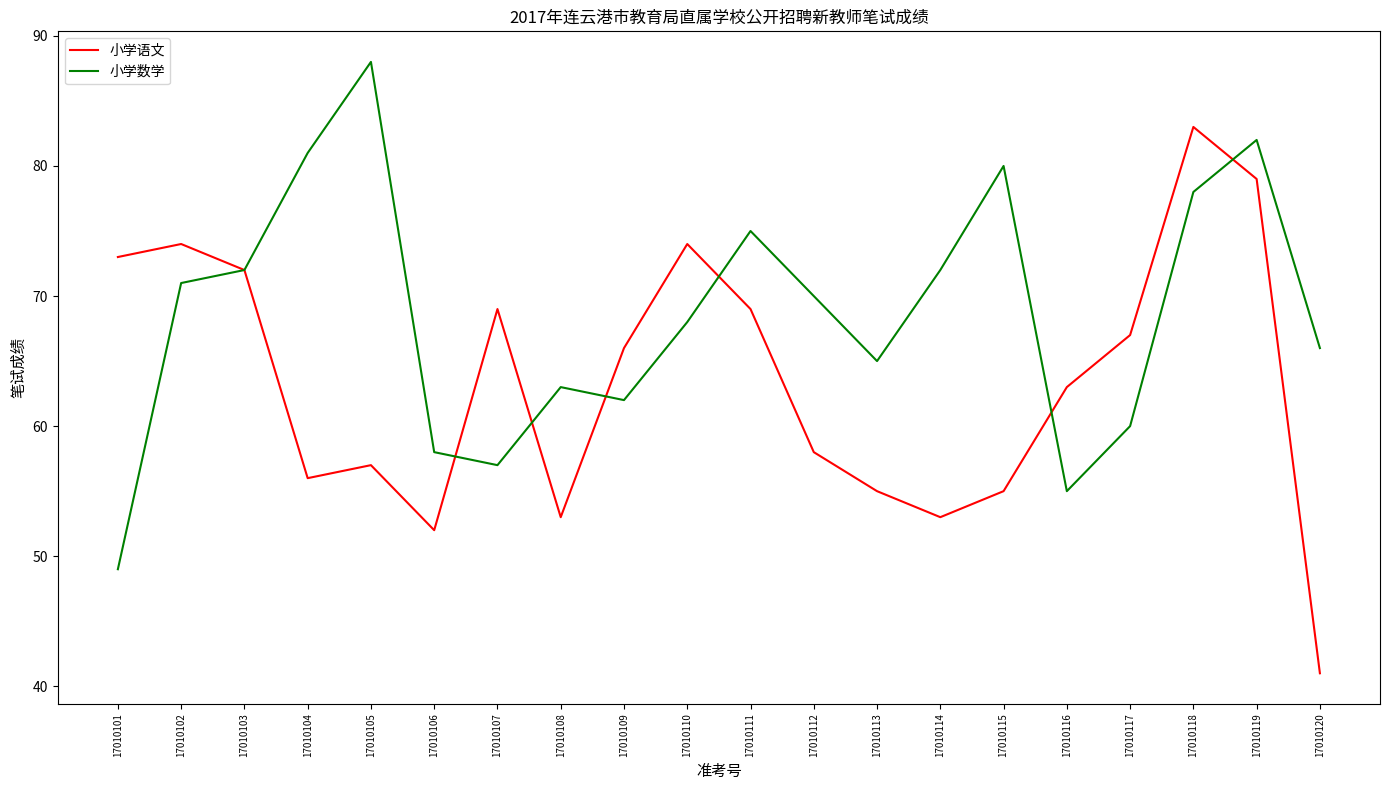

Reading right to left, extract all data points from this chart.

小学语文: 41	79	83	67	63	55	53	55	58	69	74	66	53	69	52	57	56	72	74	73
小学数学: 66	82	78	60	55	80	72	65	70	75	68	62	63	57	58	88	81	72	71	49